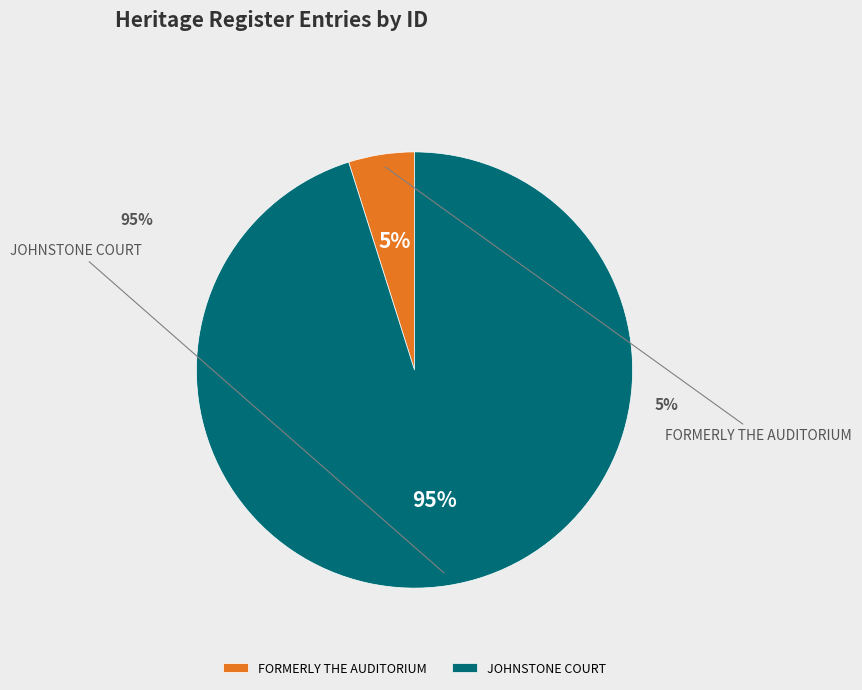

How many segments does this pie chart have?

2